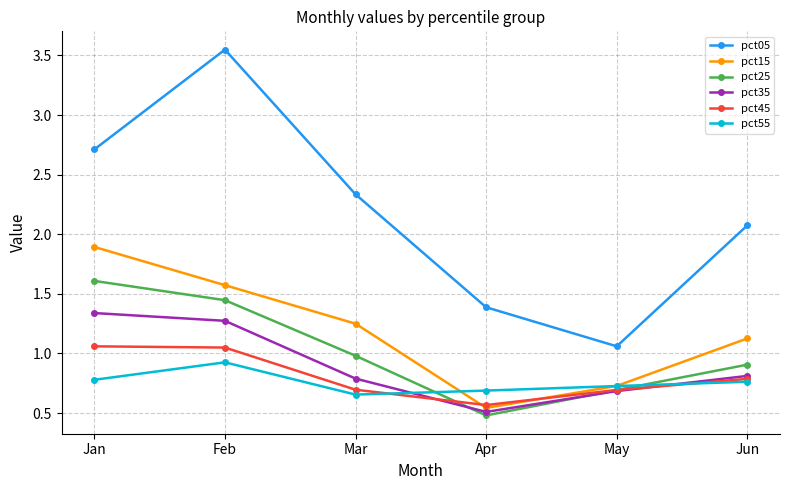

What is the value of the pct05 point at the 1st from the left?

2.7